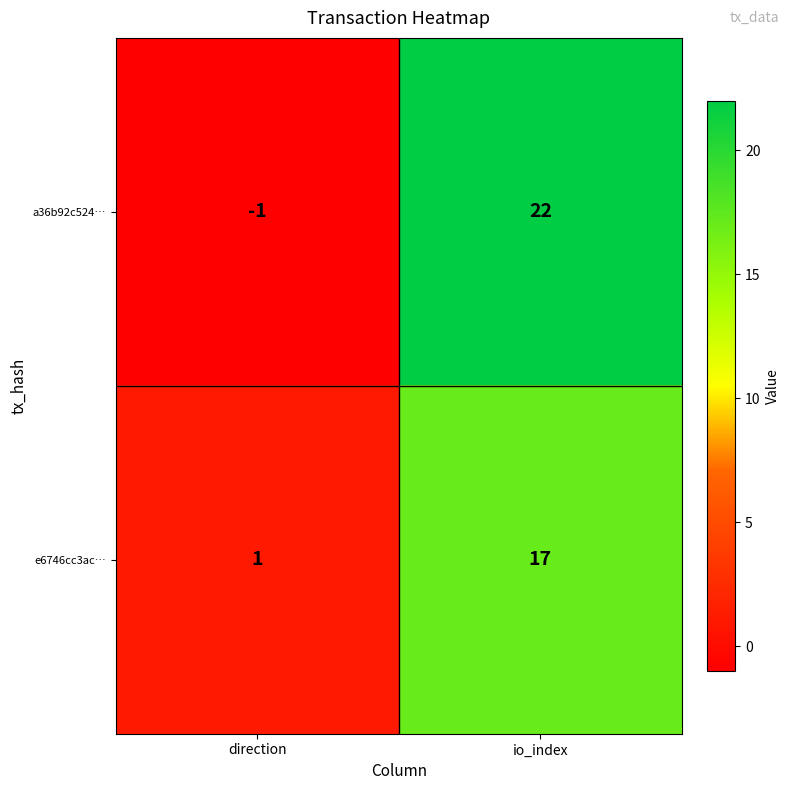

What is the greatest value displayed?

22